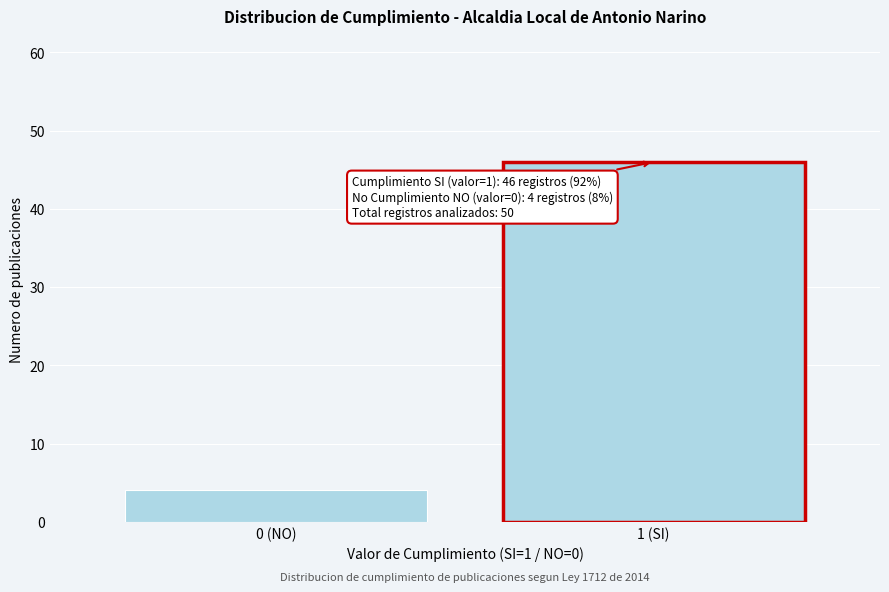

Reading right to left, what are all the values shown in this chart?

46	4